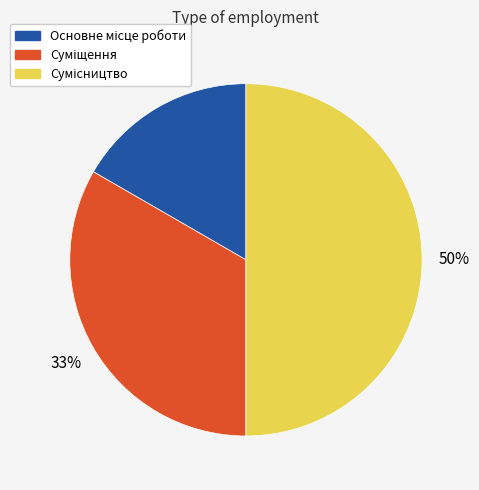

To the nearest percent, what is the difference between the largest and smallest slice percentages?

33%